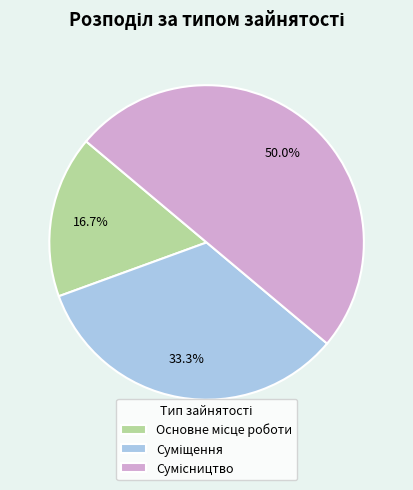

To the nearest percent, what is the difference between the Сумісництво and Основне місце роботи slice percentages?

33%